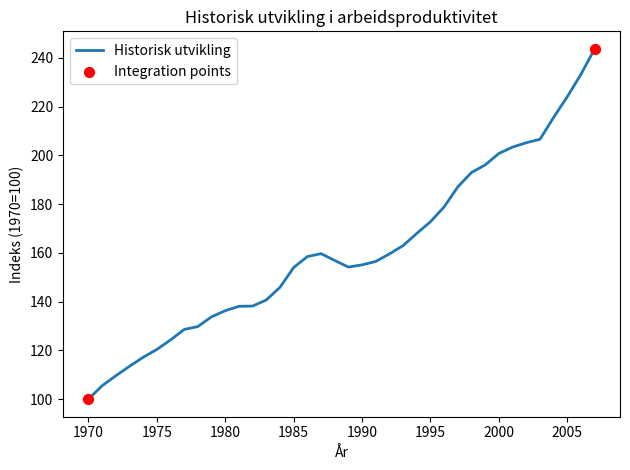

What is the smallest value displayed?

100.0